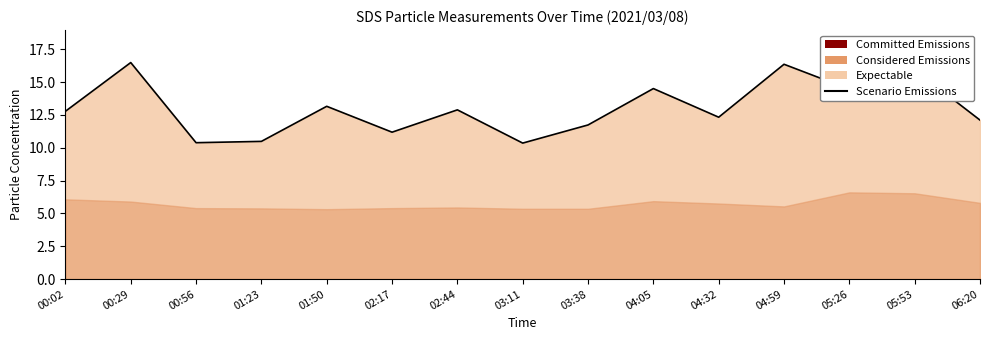

Reading left to right, extract all data points from this chart.

00:02=12.8	00:29=16.5	00:56=10.4	01:23=10.5	01:50=13.2	02:17=11.2	02:44=12.9	03:11=10.3	03:38=11.7	04:05=14.5	04:32=12.3	04:59=16.4	05:26=14.4	05:53=15.9	06:20=12.1